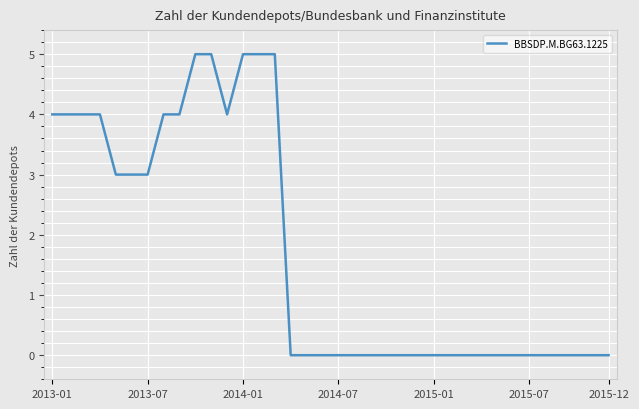

What is the greatest value displayed?

5